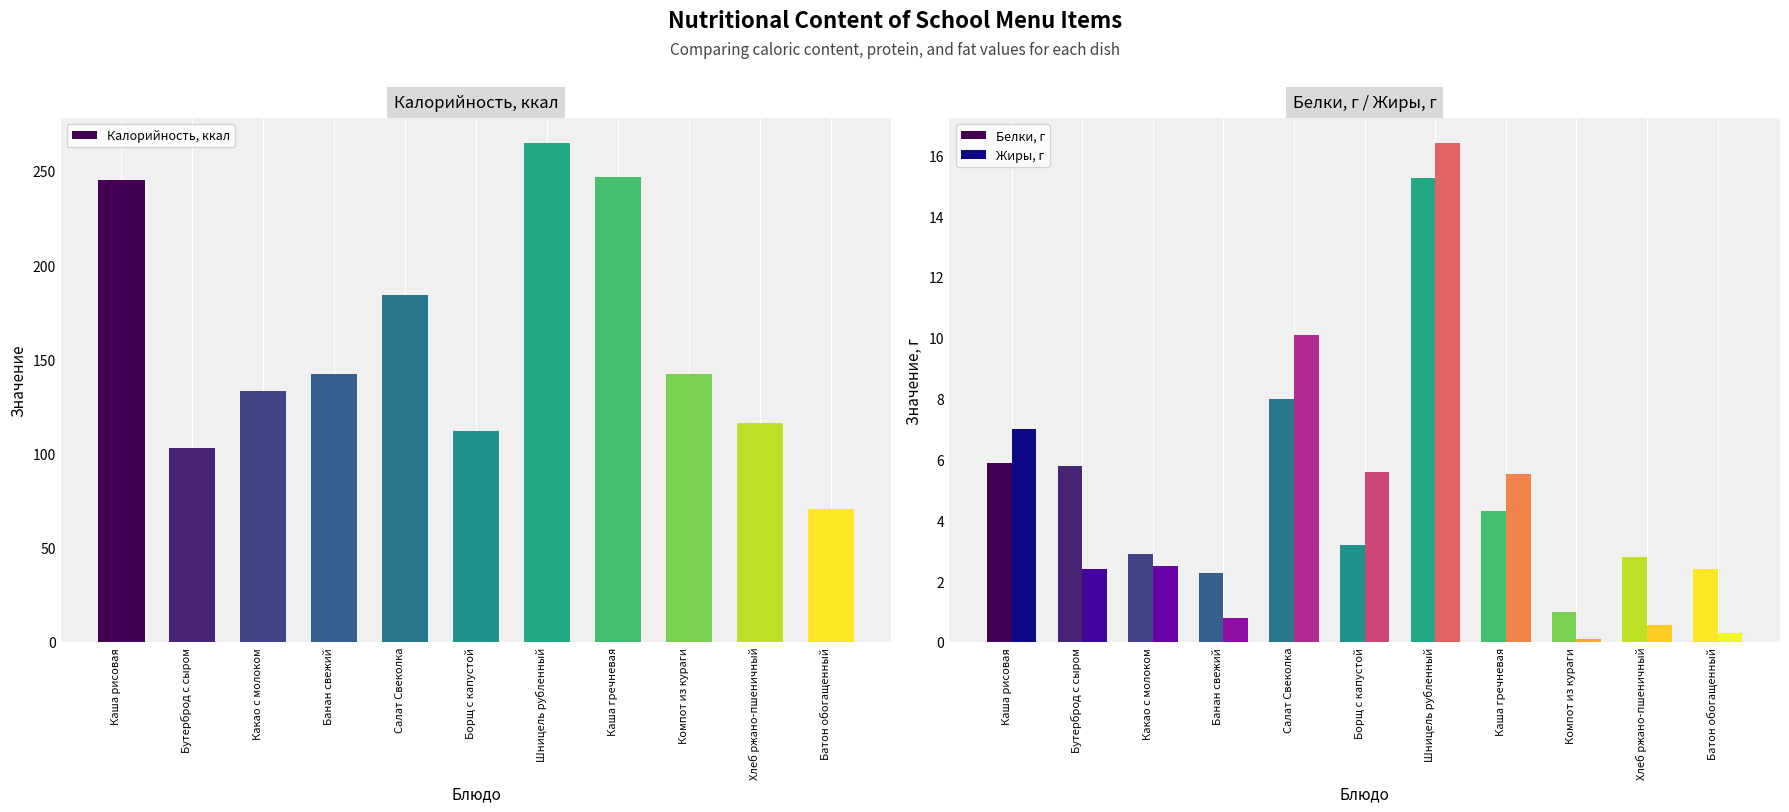

Between Шницель рубленный and Батон обогащенный, which is larger?

Шницель рубленный